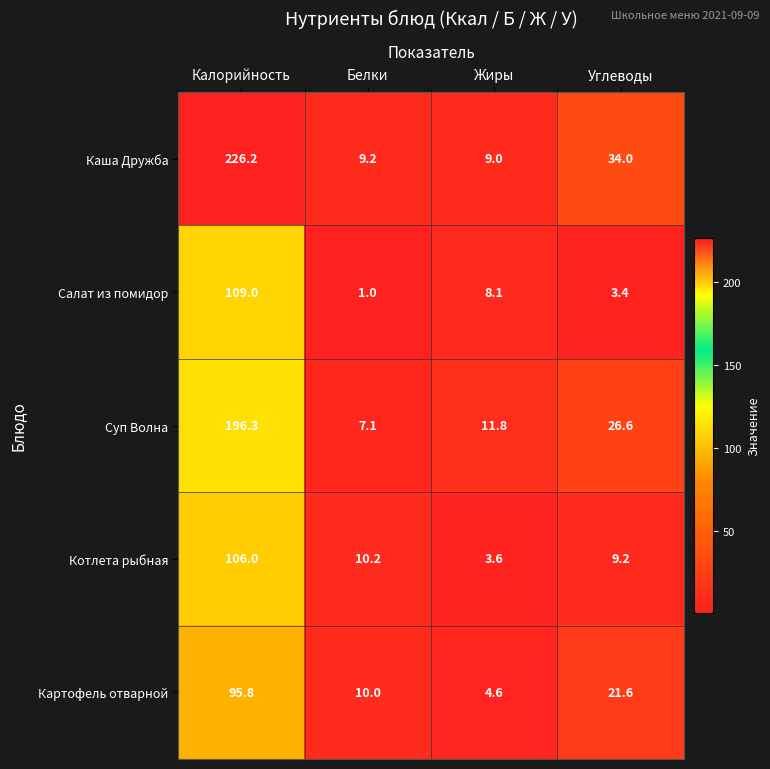

At Углеводы, list the series in order from smallest to largest.

Салат из помидор, Котлета рыбная, Картофель отварной, Суп Волна, Каша Дружба